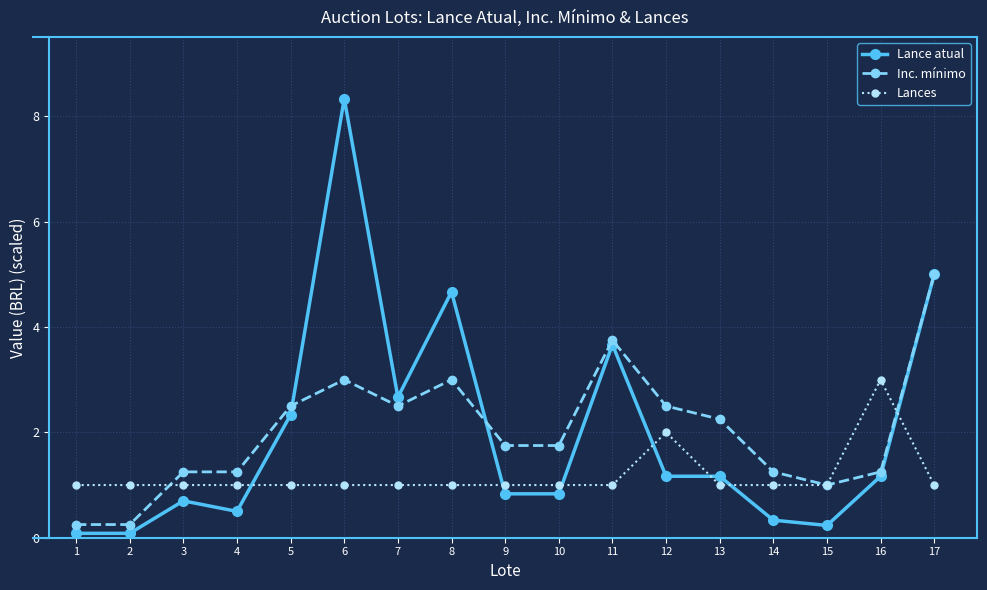

Is it true that Inc. mínimo equals 1.8 at 10?

True